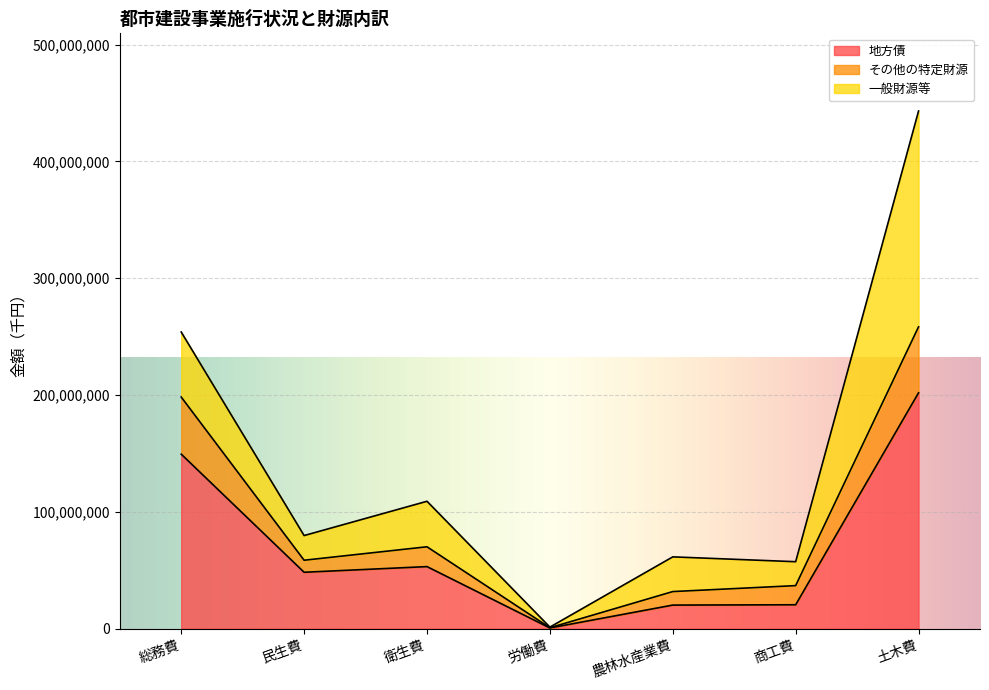

What is the maximum value for 地方債?

201897624